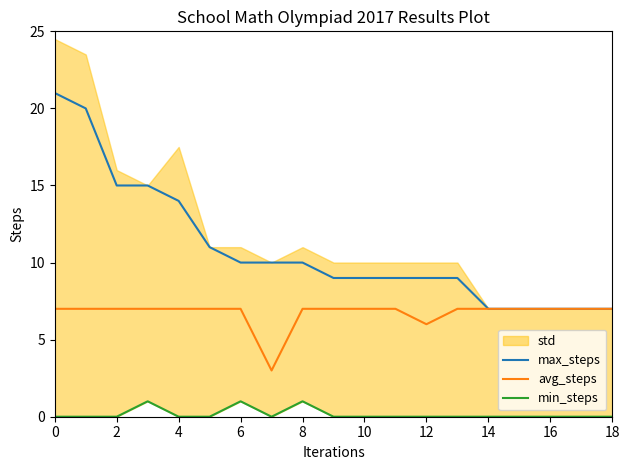

The value of avg_steps at 16 is 3. True or false?

False